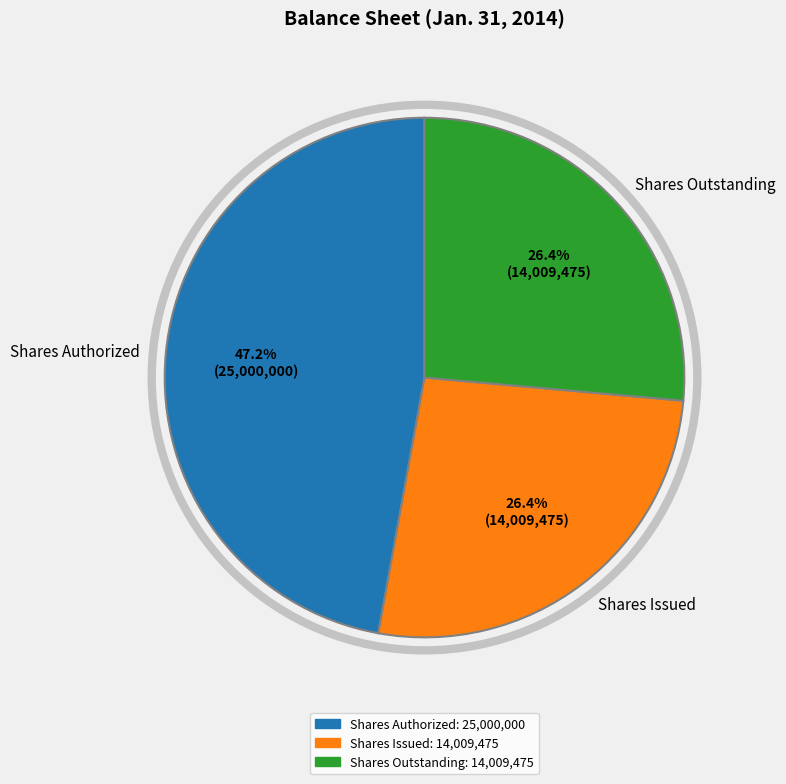

Does Shares Issued represent more than half of the total?

No